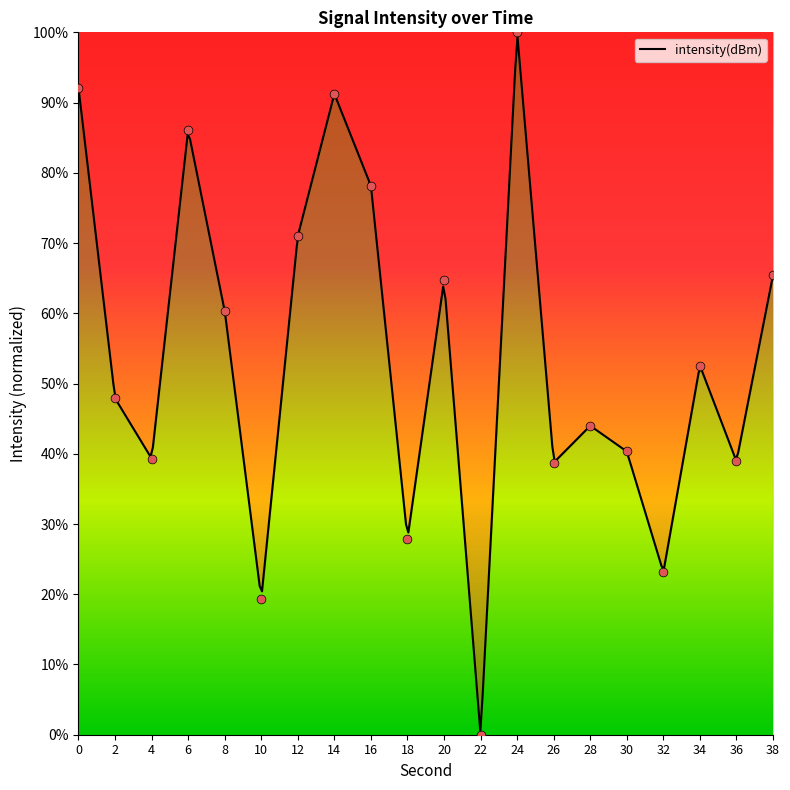

What is the change in value from 4 to 28?

+4.7